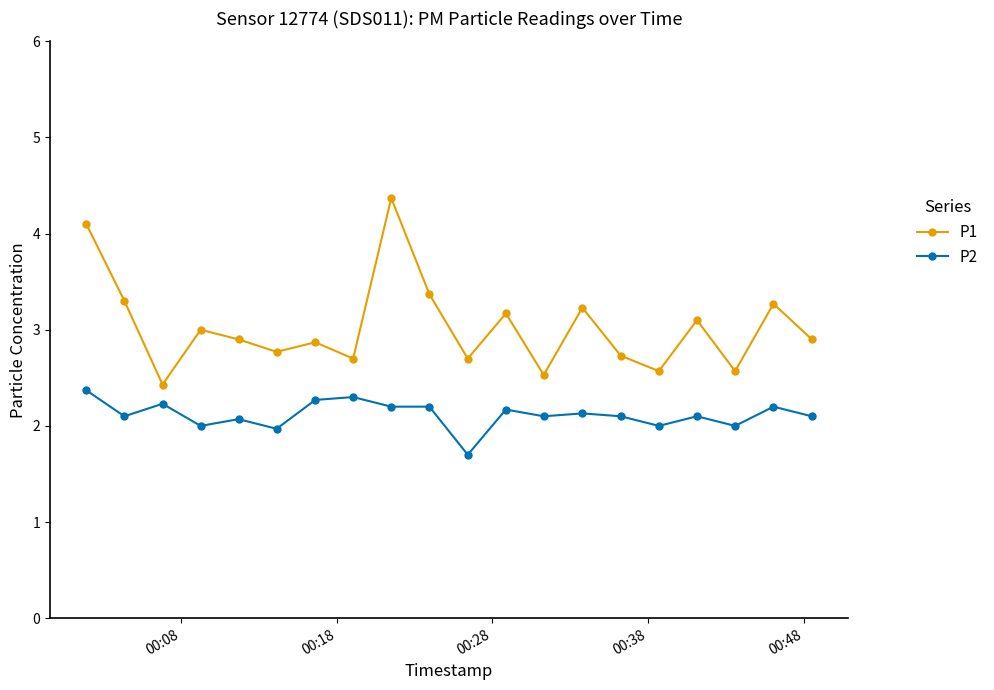

True or false: P2 and P1 cross at least once.

False